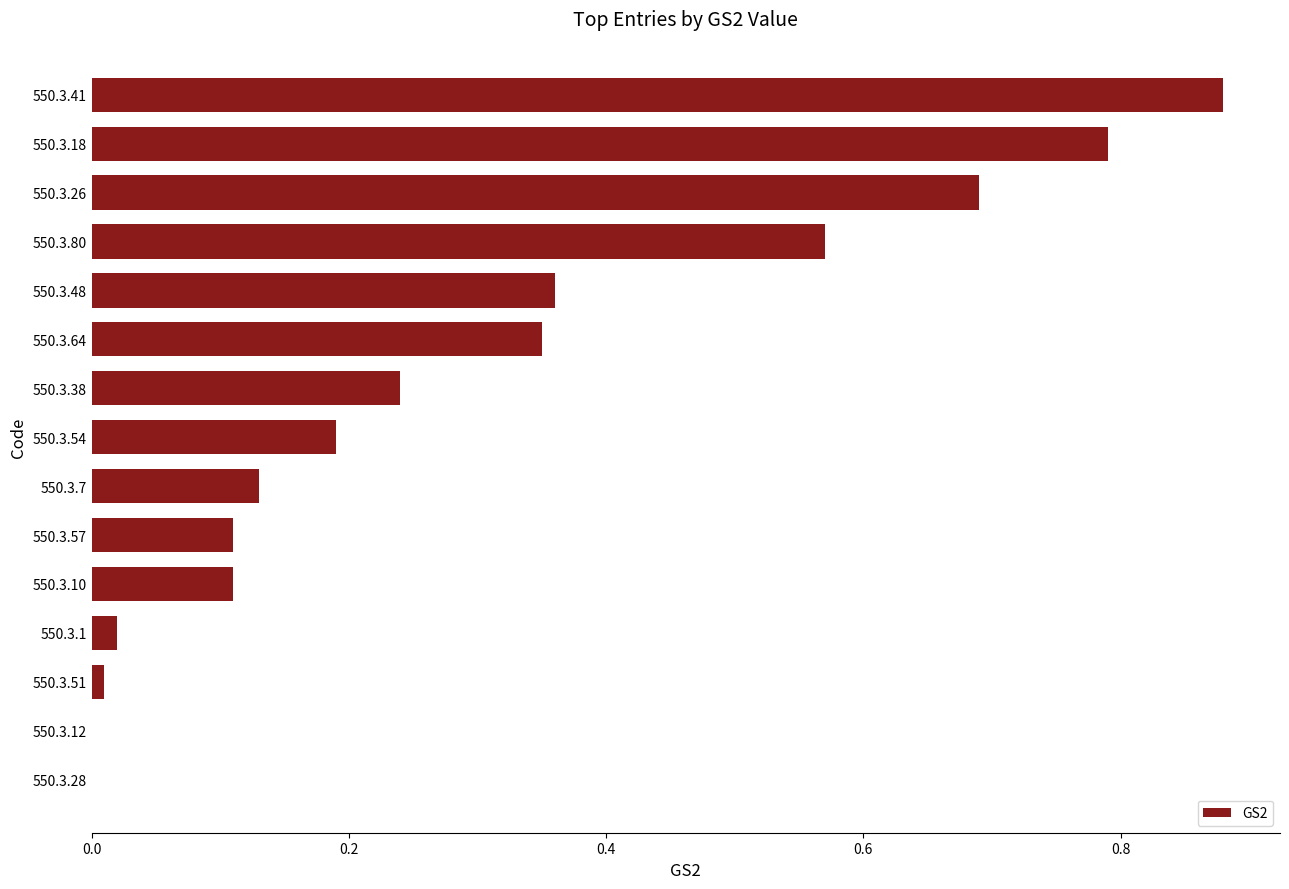

The chart shows a value of 0.0 at 550.3.28. True or false?

True